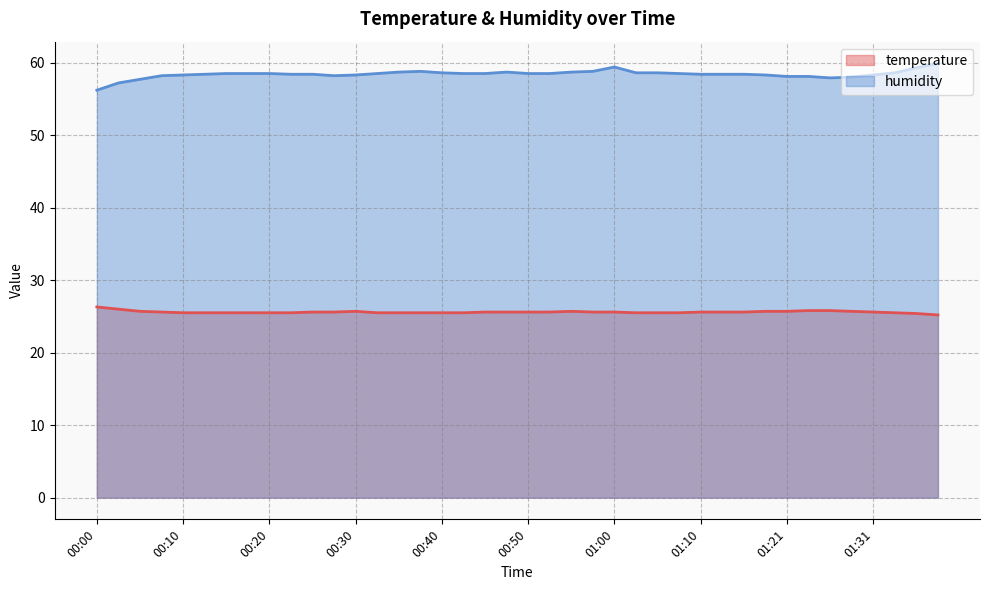

Rank the series by their maximum value, from lowest to highest.

temperature, humidity